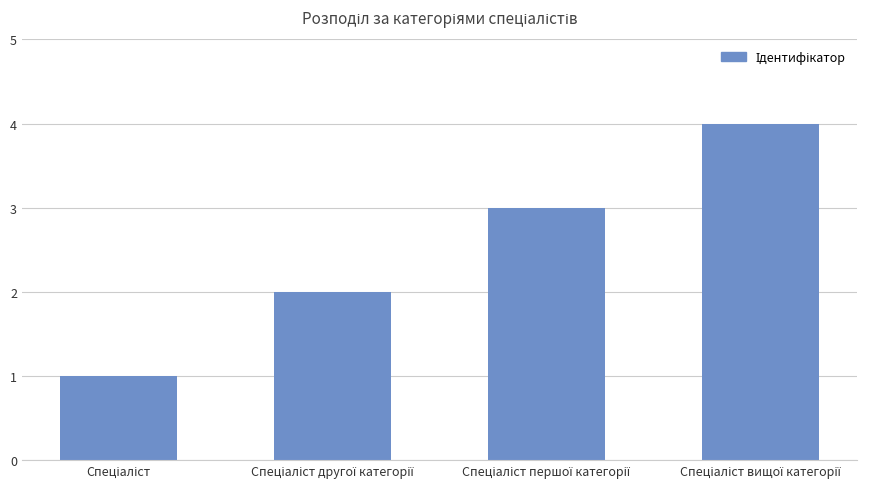

What is the difference between the maximum and minimum values?

3